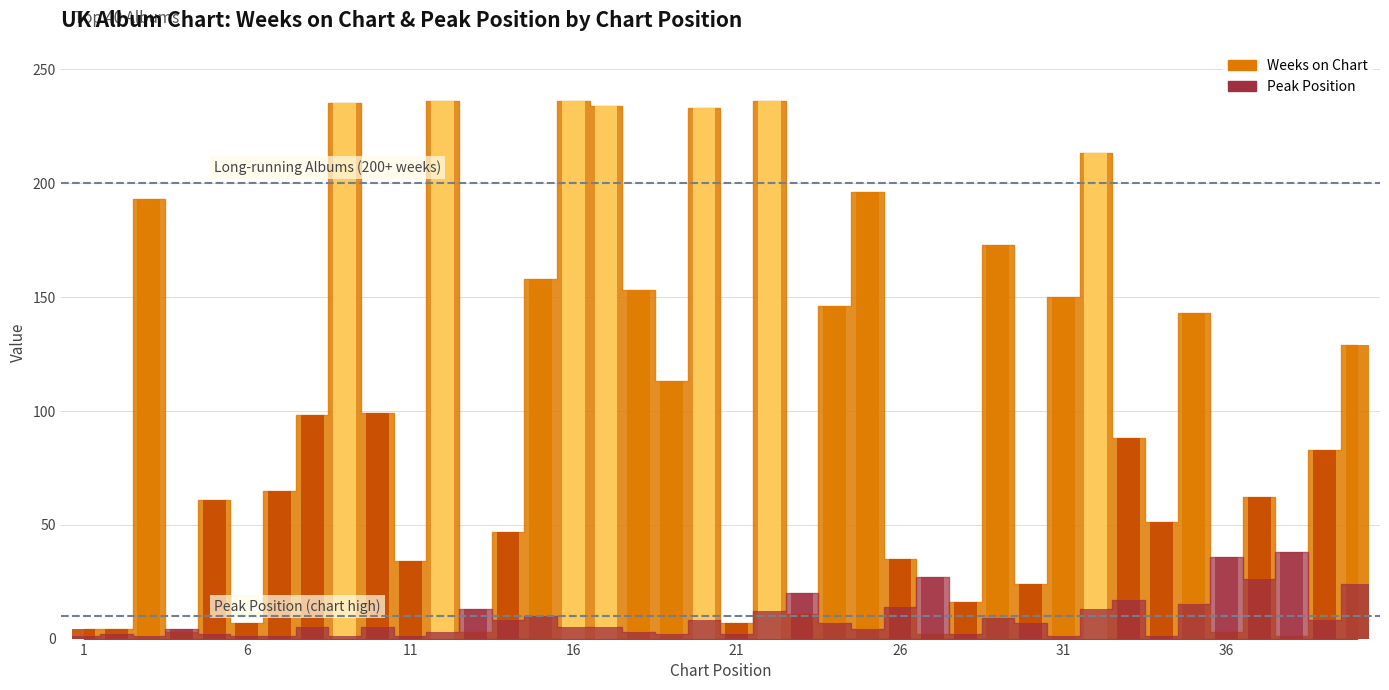

What is the sum of all Weeks on Chart values?

3985